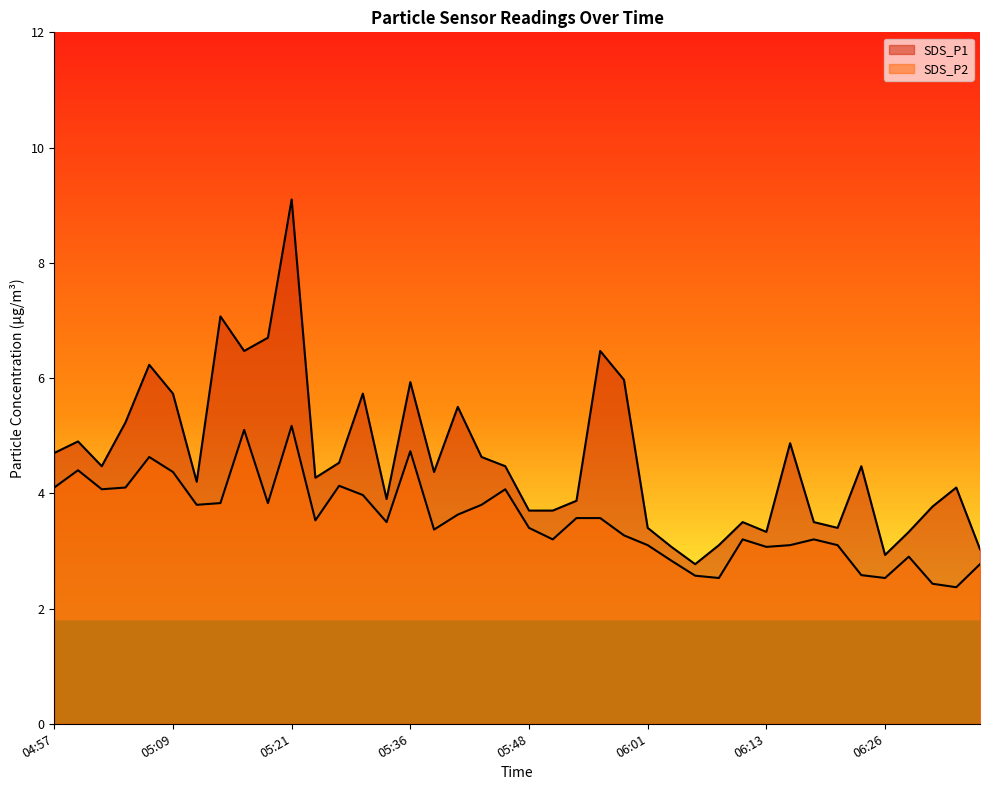

What is the difference between the maximum and minimum values in the SDS_P2 series?

2.8